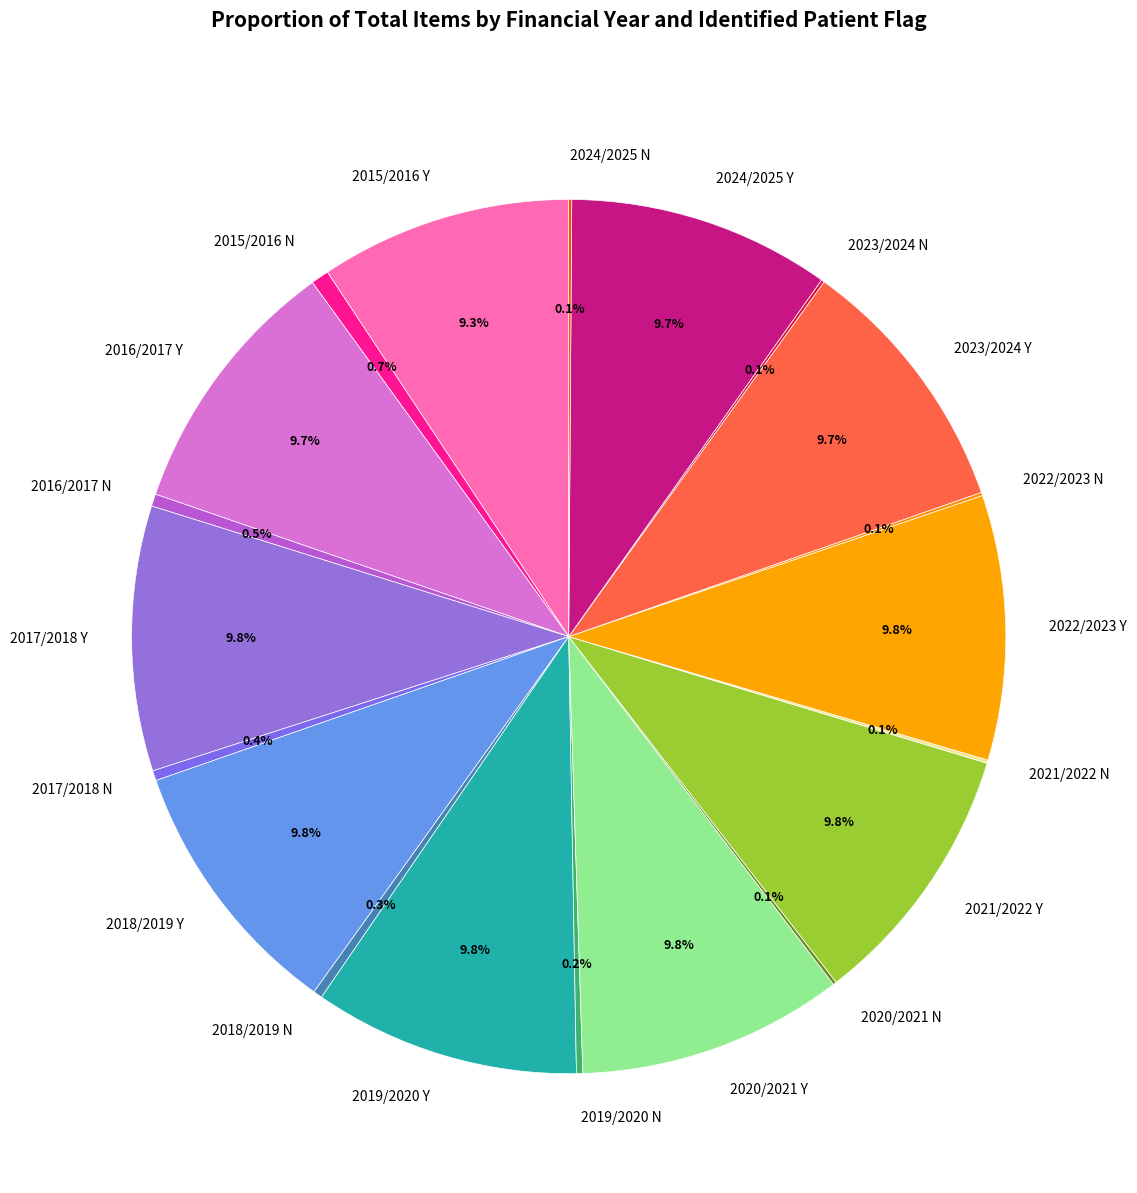

The 2015/2016 N slice represents 1% of the pie. True or false?

True